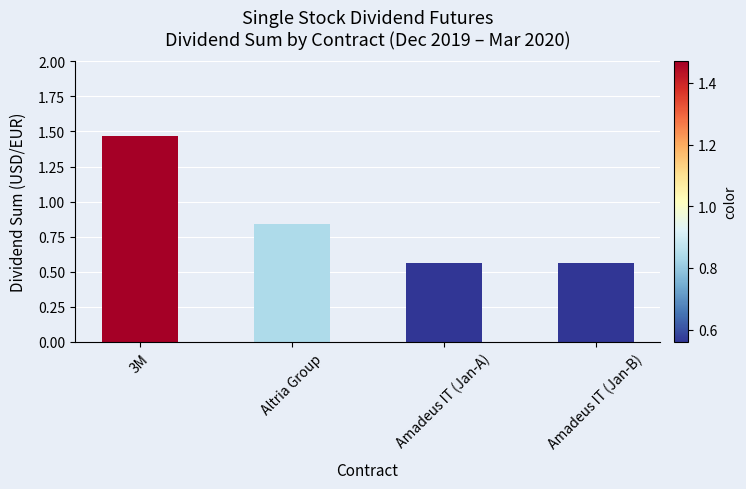

Count the values in the range 0 to 1.

3